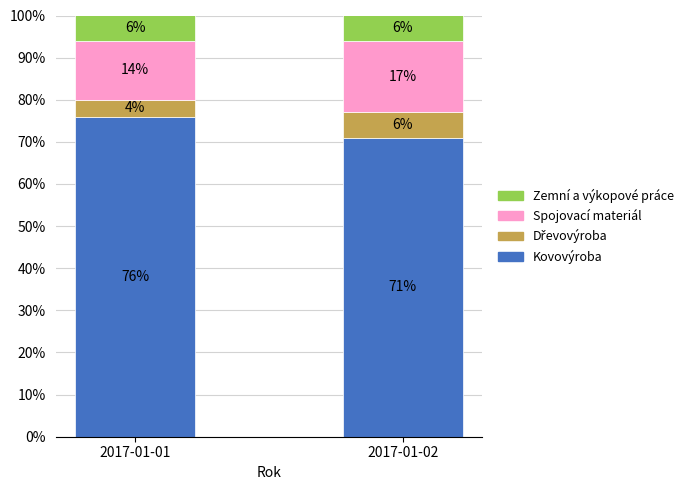

Reading left to right, list the values for the Kovovýroba series.

2017-01-01=76	2017-01-02=71